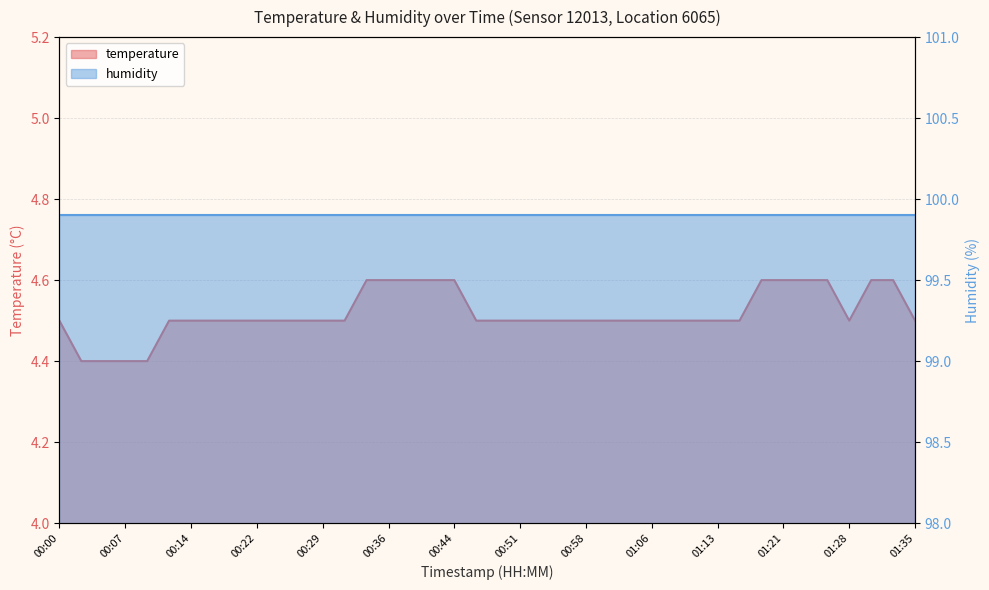

Reading left to right, extract all data points from this chart.

00:00=4.5	00:02=4.4	00:04=4.4	00:07=4.4	00:09=4.4	00:12=4.5	00:14=4.5	00:17=4.5	00:19=4.5	00:22=4.5	00:24=4.5	00:27=4.5	00:29=4.5	00:31=4.5	00:34=4.6	00:36=4.6	00:39=4.6	00:41=4.6	00:44=4.6	00:46=4.5	00:49=4.5	00:51=4.5	00:54=4.5	00:56=4.5	00:58=4.5	01:01=4.5	01:03=4.5	01:06=4.5	01:08=4.5	01:11=4.5	01:13=4.5	01:16=4.5	01:18=4.6	01:21=4.6	01:23=4.6	01:25=4.6	01:28=4.5	01:31=4.6	01:33=4.6	01:35=4.5